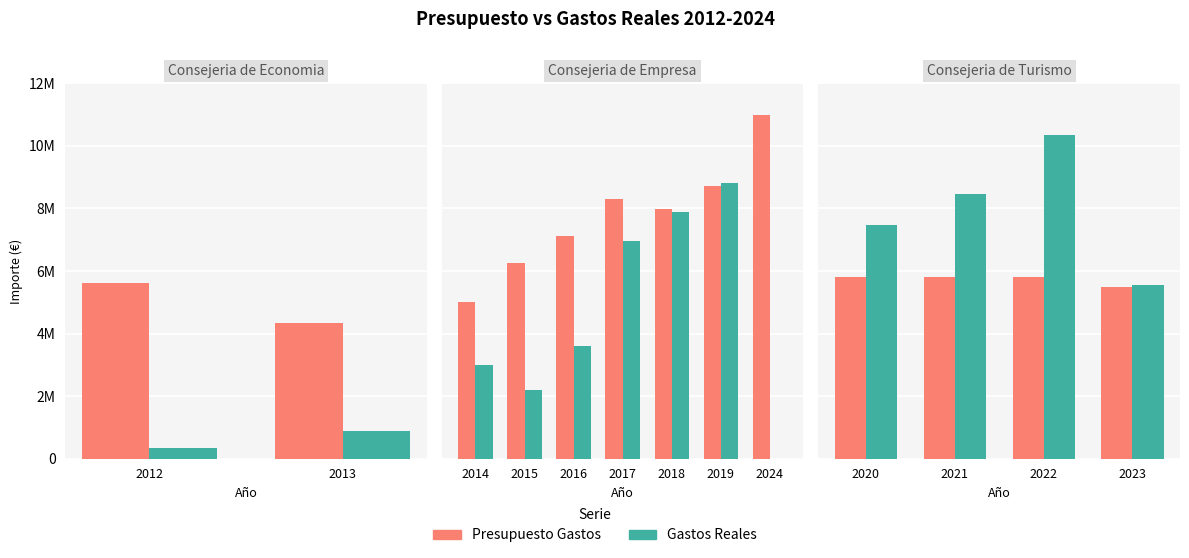

What value does the Presupuesto Gastos series have at 2022?

5820000.0